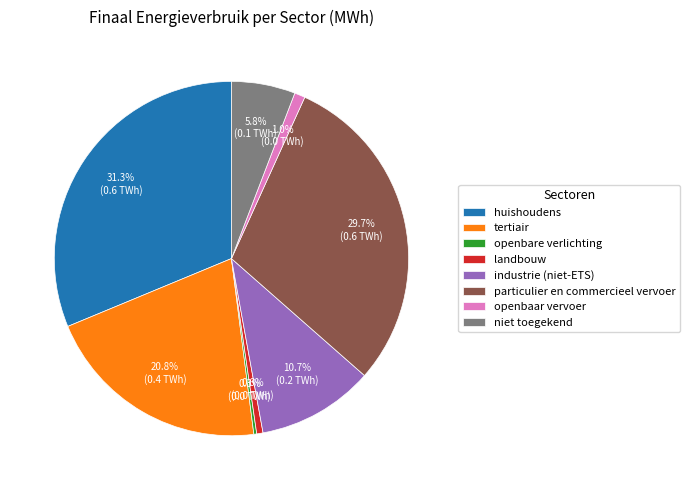

Is there a majority slice in this chart?

No